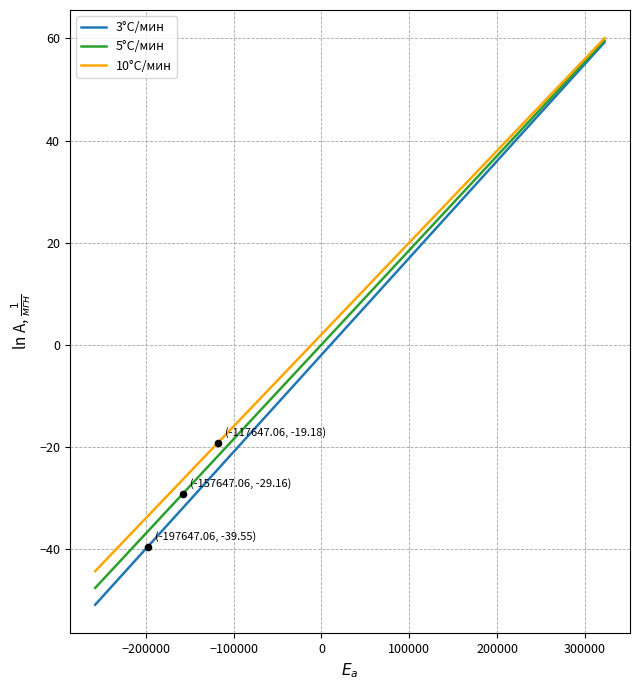

Which series has the largest range (max minus min)?

3°C/мин